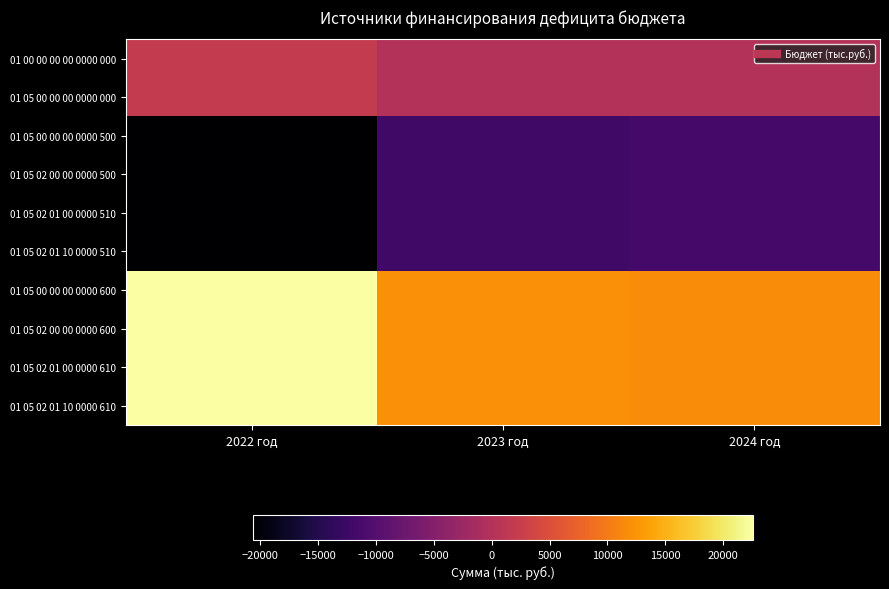

At 2022 год, list the series in order from largest to smallest.

01 05 00 00 00 0000 600, 01 05 02 00 00 0000 600, 01 05 02 01 00 0000 610, 01 05 02 01 10 0000 610, 01 00 00 00 00 0000 000, 01 05 00 00 00 0000 000, 01 05 00 00 00 0000 500, 01 05 02 00 00 0000 500, 01 05 02 01 00 0000 510, 01 05 02 01 10 0000 510